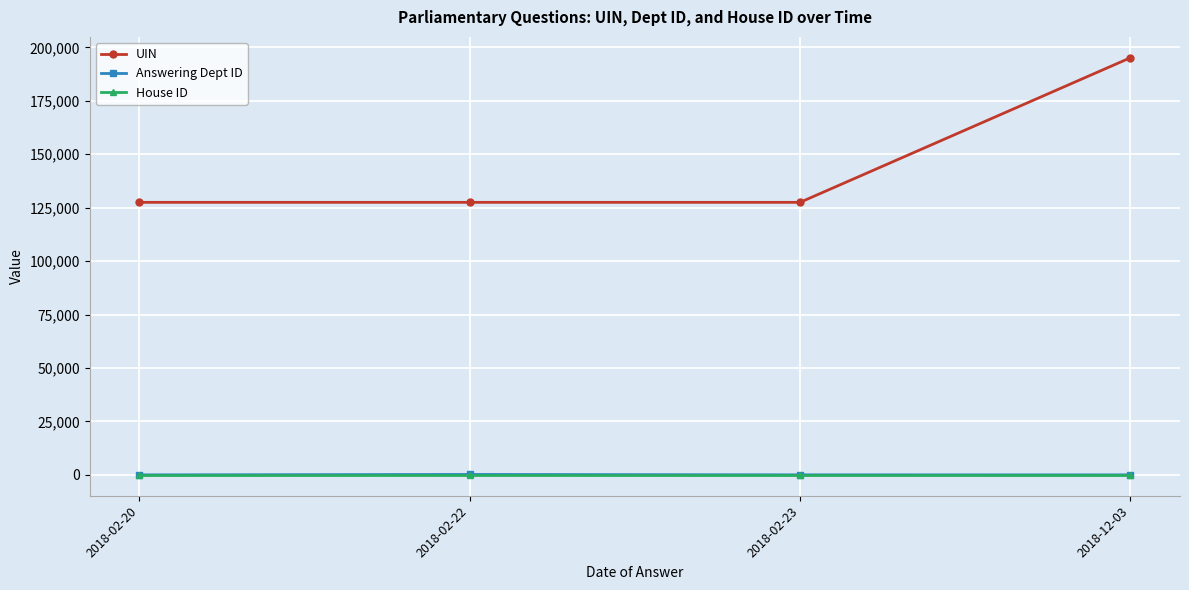

What is the minimum value shown in the chart?

1.0